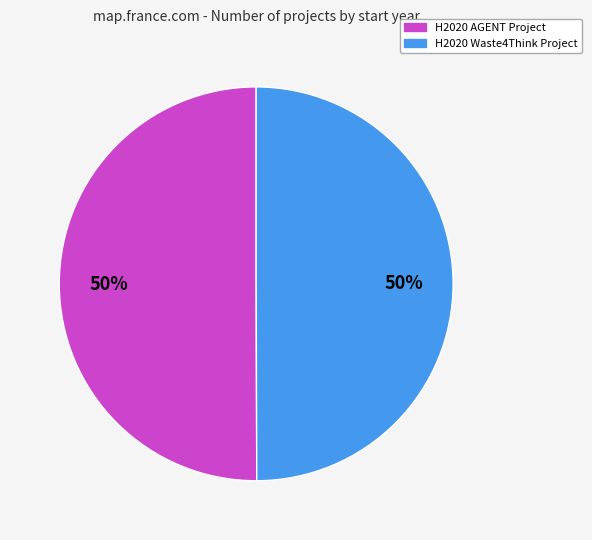

To the nearest percent, what portion does H2020 Waste4Think Project represent?

50%